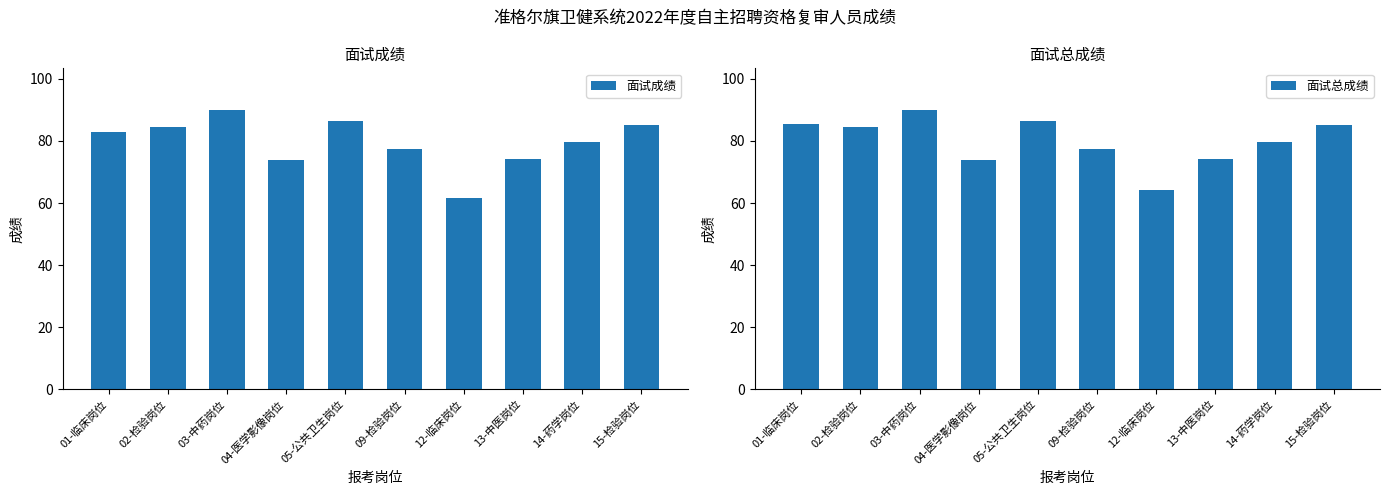

What is the difference between the 面试成绩 values at 04-医学影像岗位 and 05-公共卫生岗位?

12.5